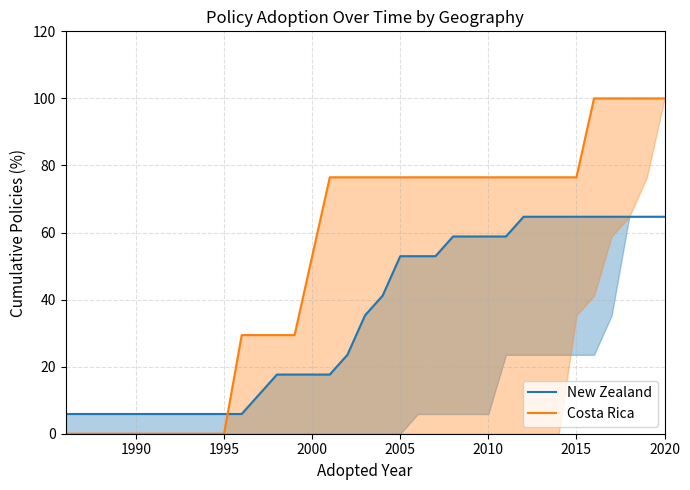

How many lines are shown in the chart?

2